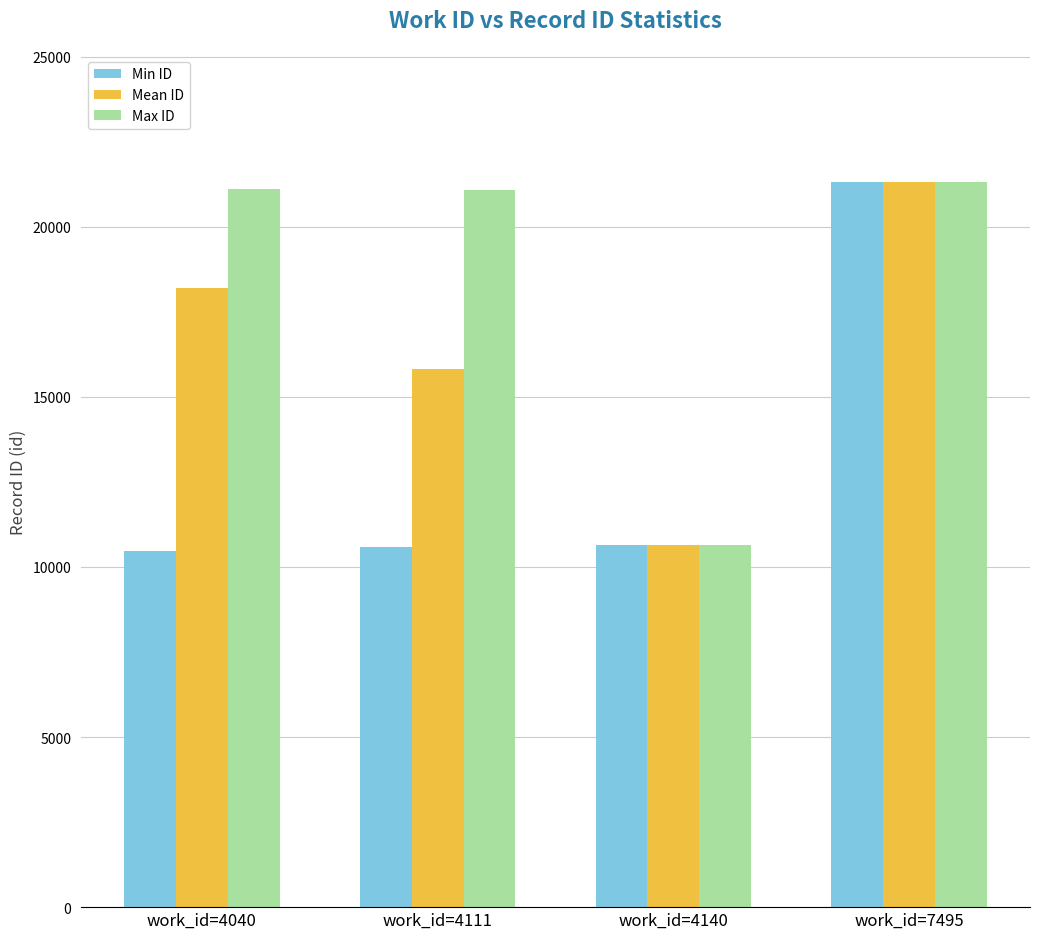

What is the average value of the Max ID series?

18531.8